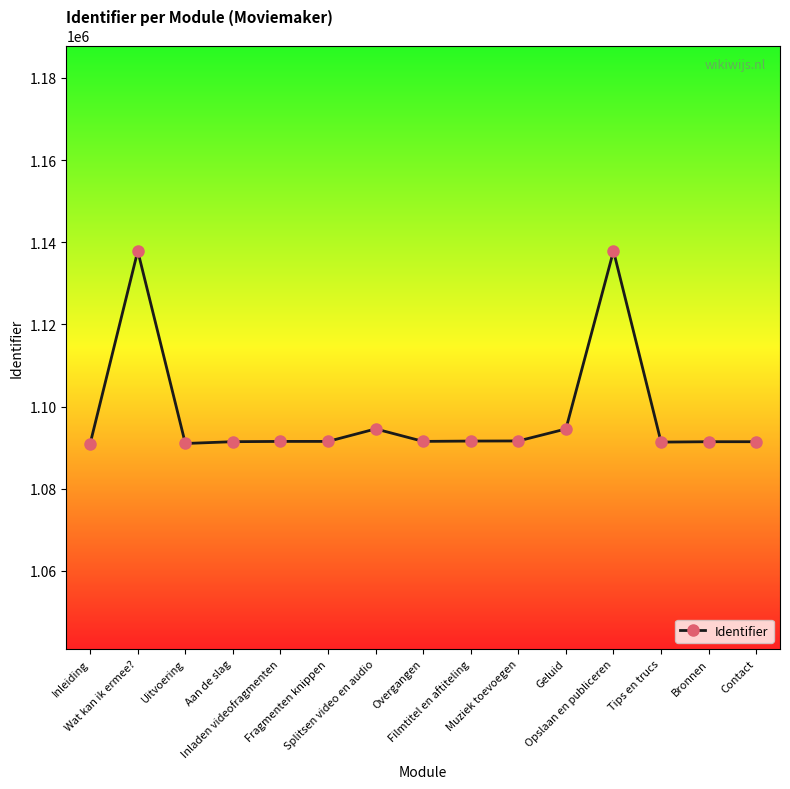

Does the chart display data point markers on the line(s)?

Yes